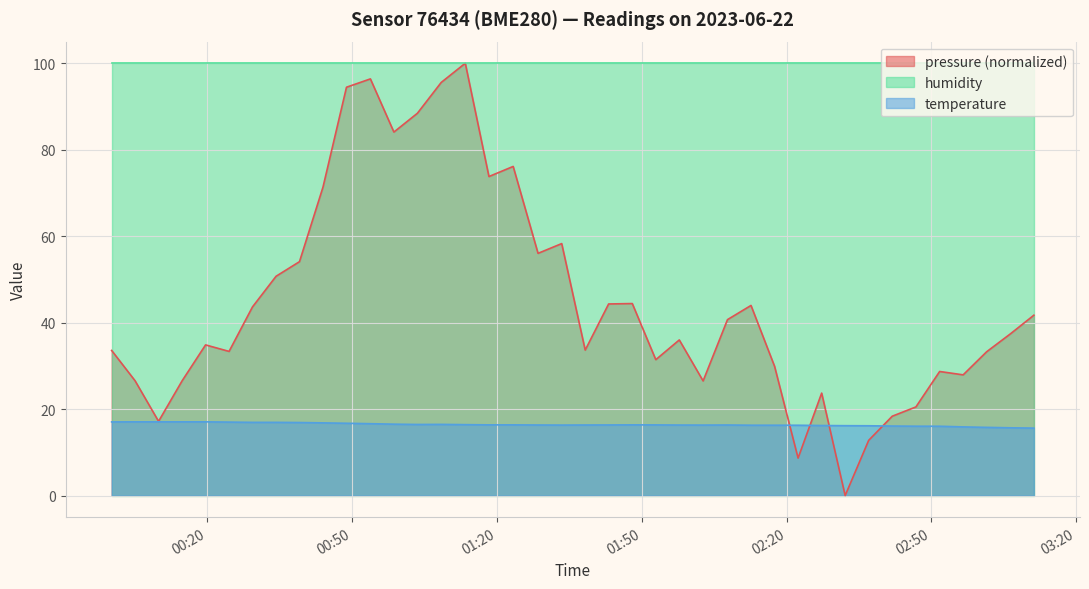

How many intersections are there between pressure and temperature?

4